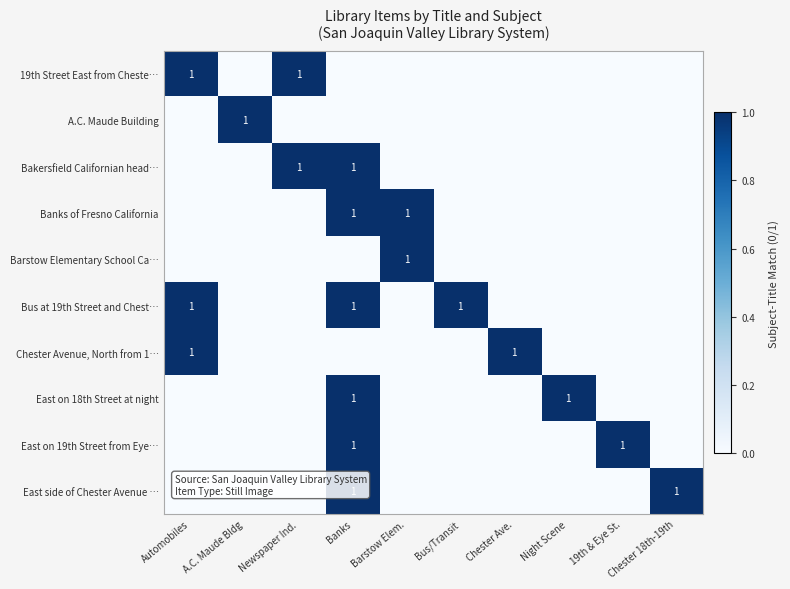

The Barstow Elementary School Ca… series shows 1 at Barstow Elem.. True or false?

True